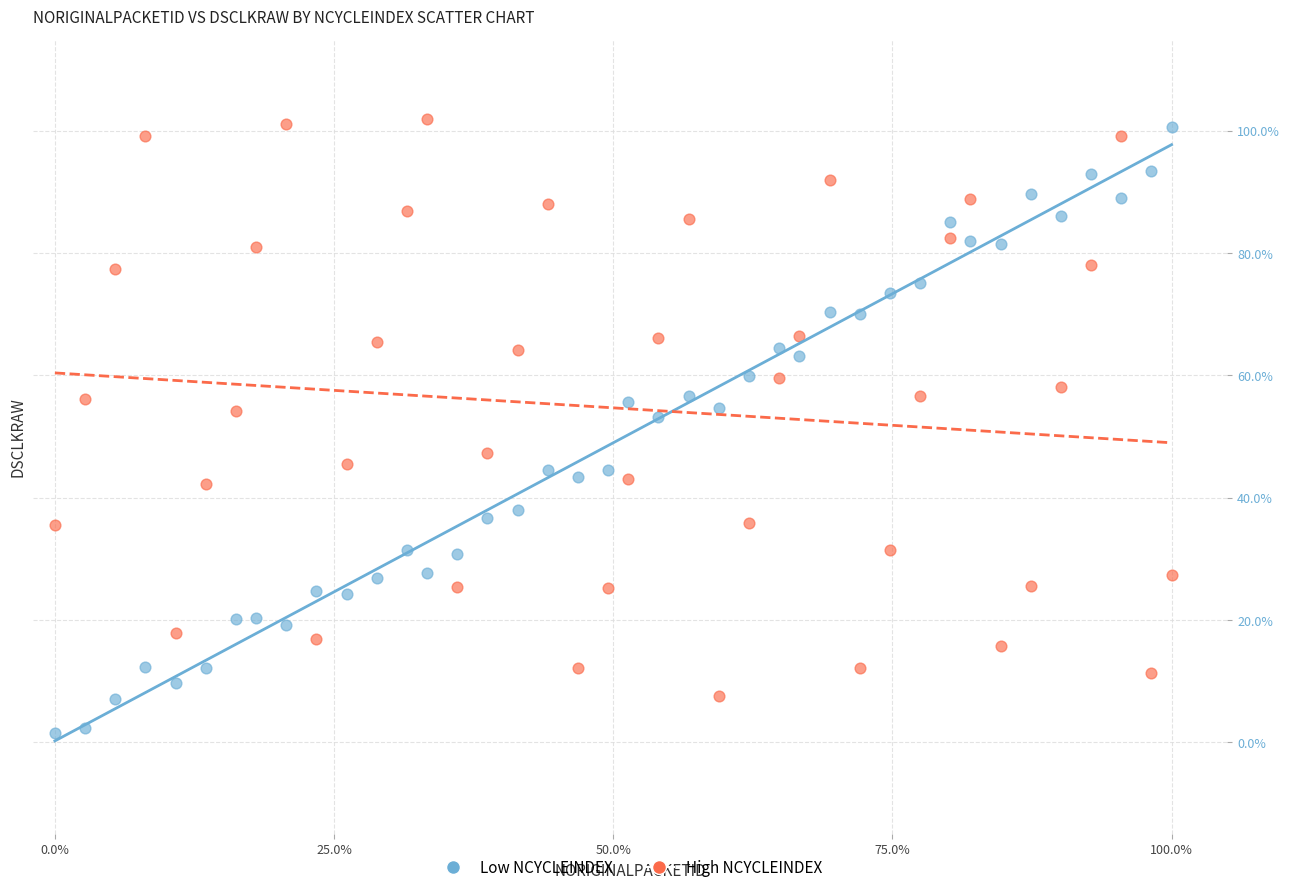

Which series reaches the maximum Y coordinate?

High NCYCLEINDEX